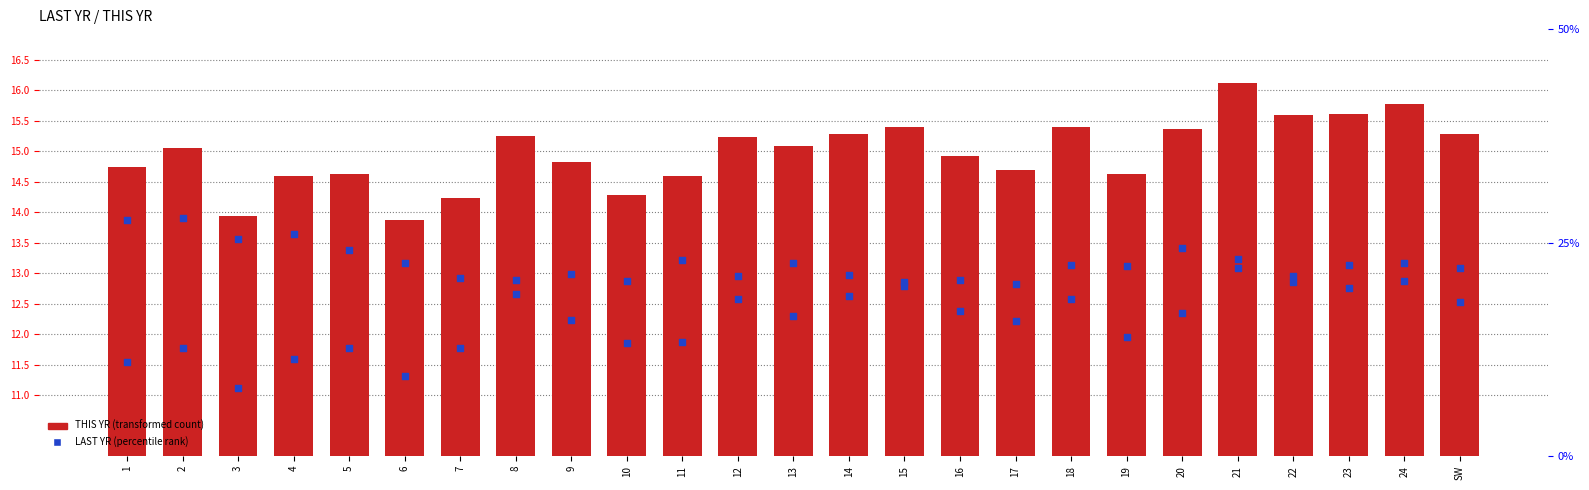

Which series has the largest Y range (max minus min)?

% CHG (right)